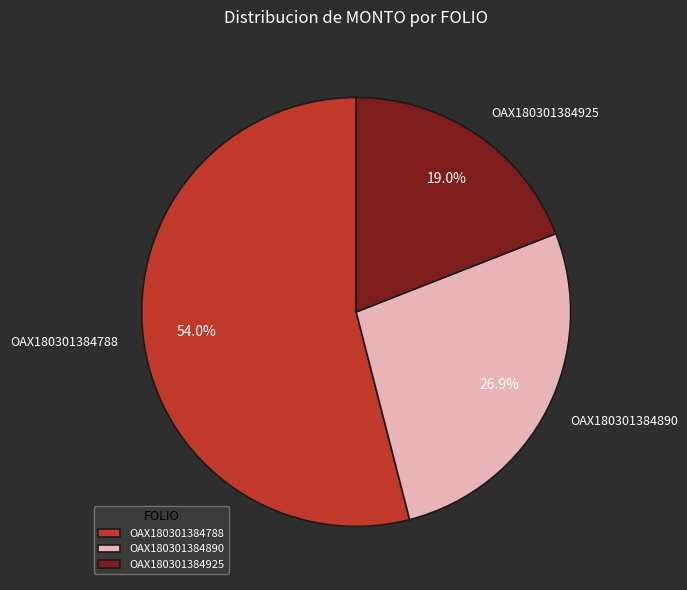

How many segments does this pie chart have?

3